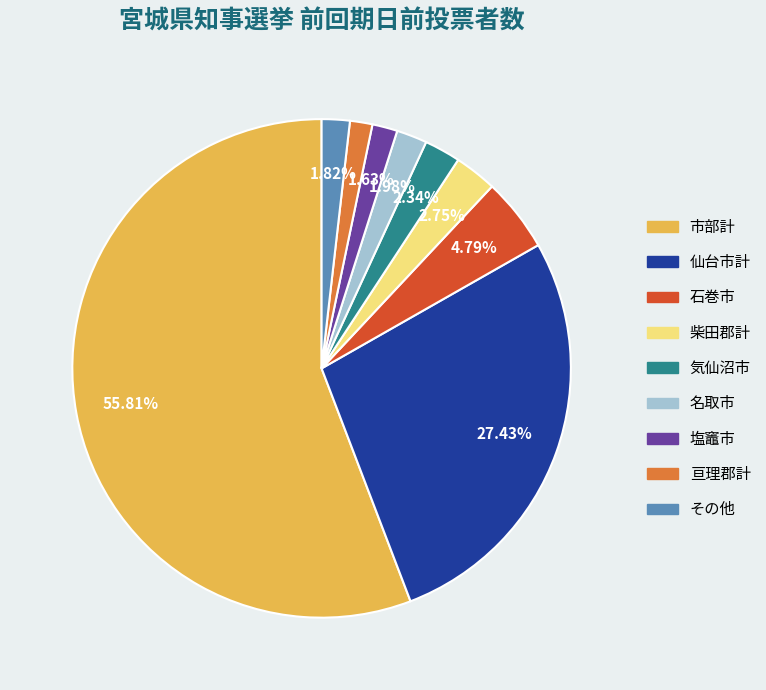

Does any single category account for the majority?

Yes